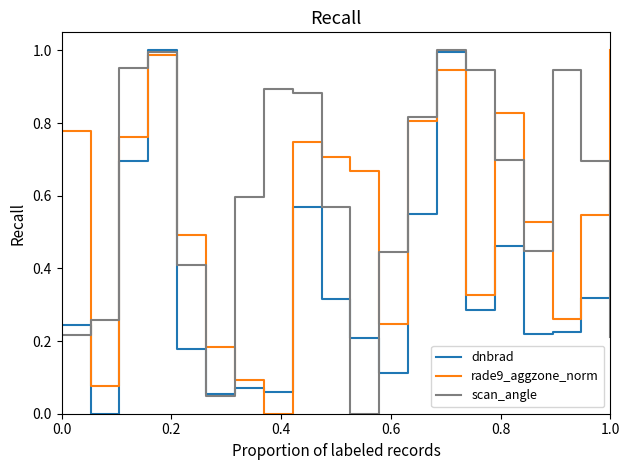

What are all the series names shown in the legend?

dnbrad, rade9_aggzone_norm, scan_angle